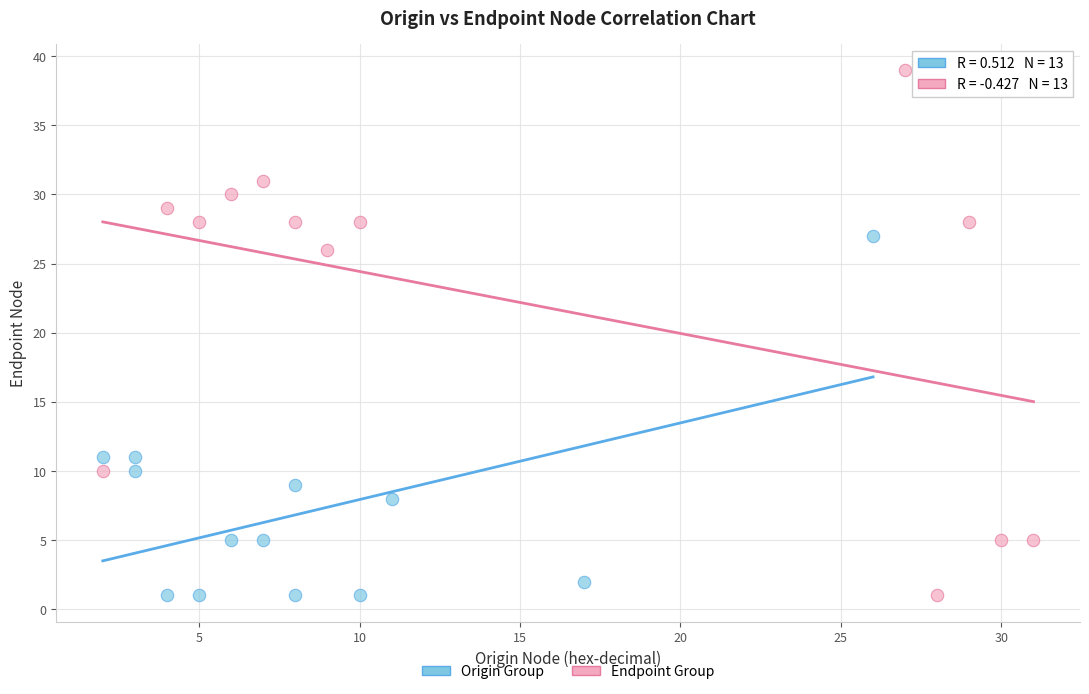

Which series has the largest Y range (max minus min)?

Endpoint Group